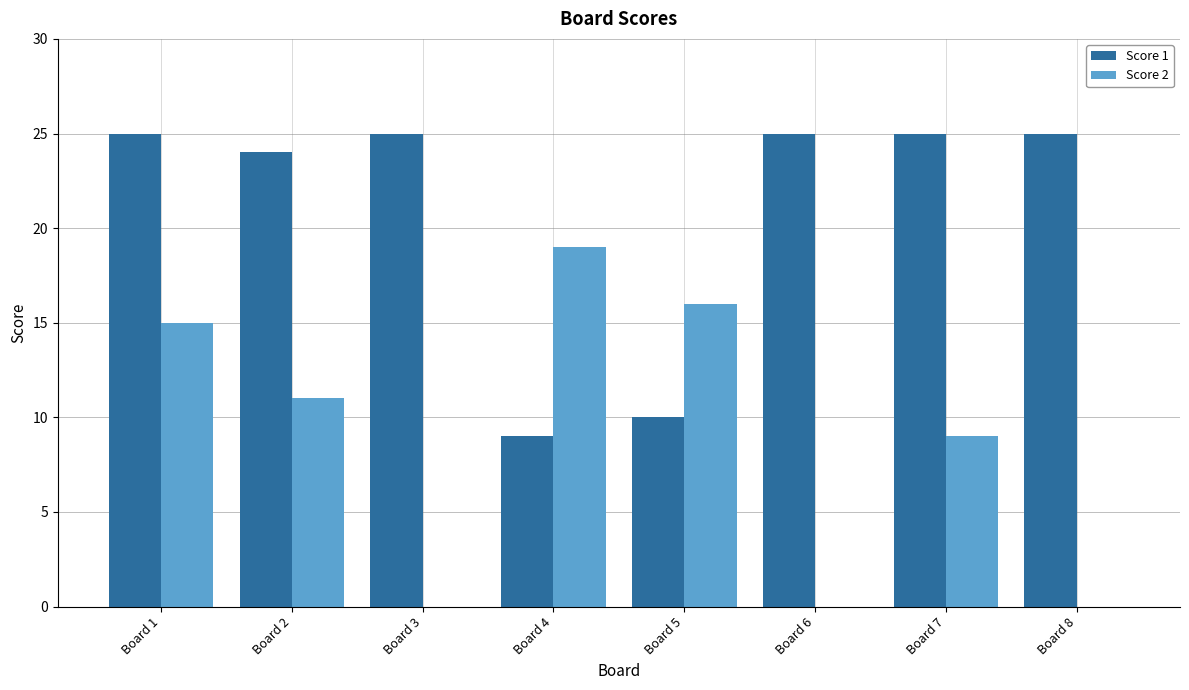

What is the maximum value for Score 2?

19